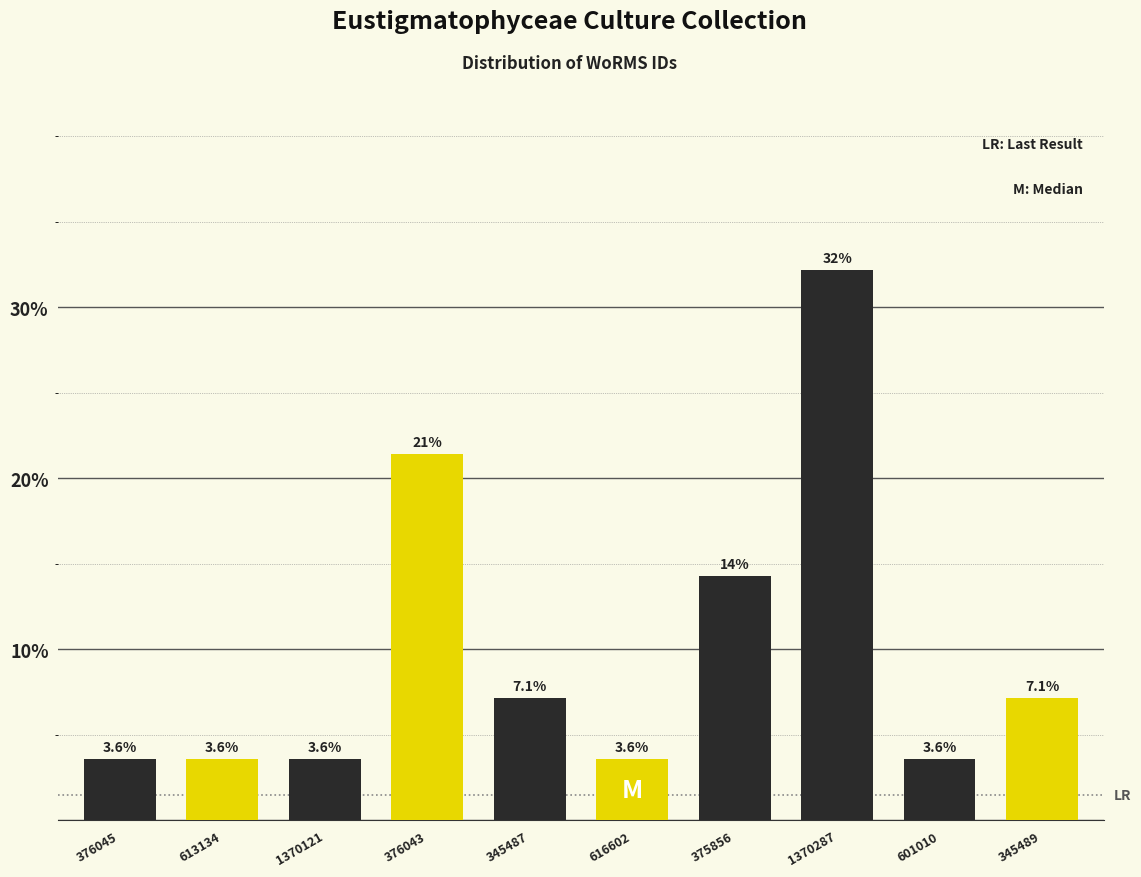

Reading left to right, what are all the values shown in this chart?

3.6	3.6	3.6	21.4	7.1	3.6	14.3	32.1	3.6	7.1